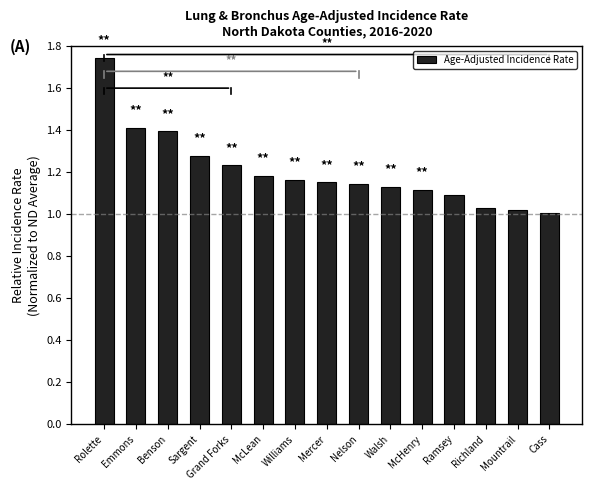

Which category has the highest value across all series?

Rolette